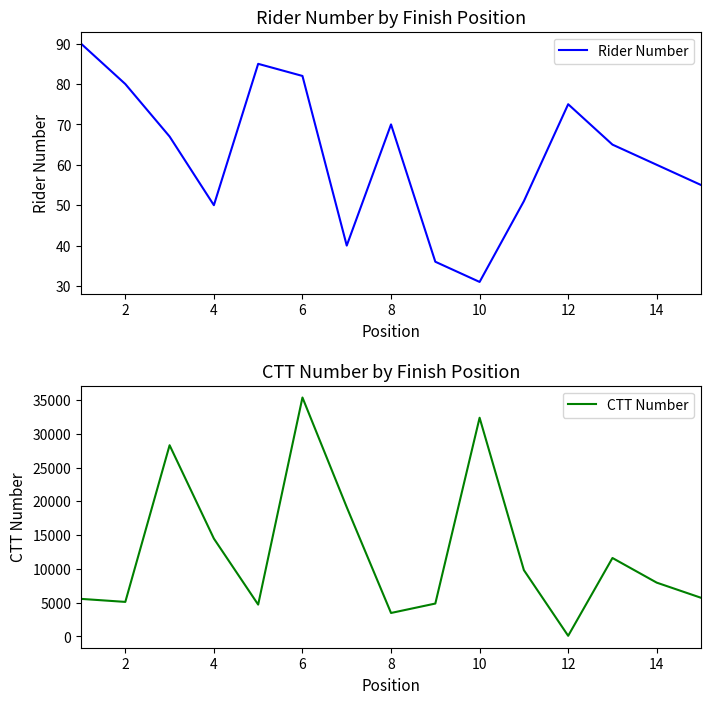

What is the difference between the Rider Number values at 14 and 6?

22